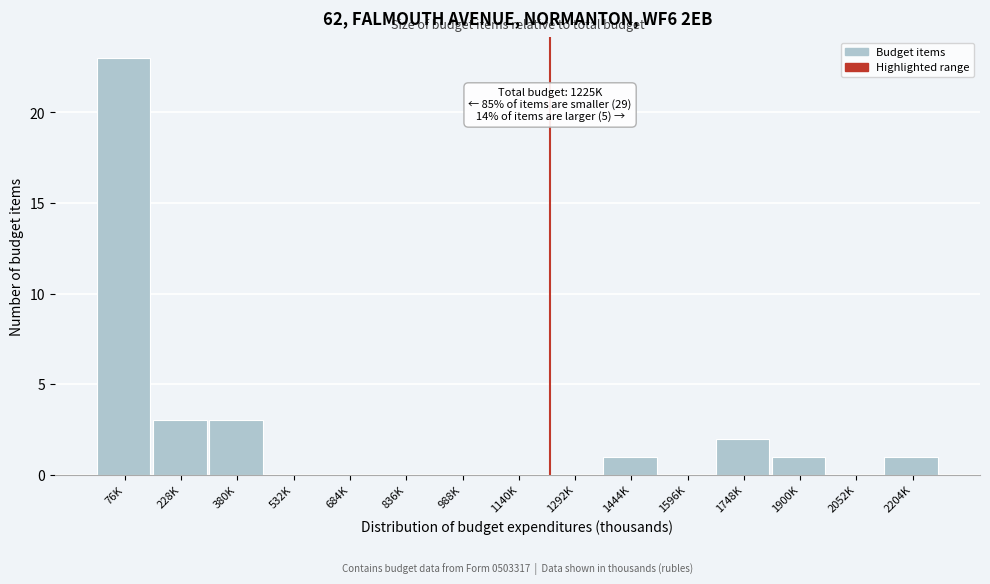

Reading right to left, extract all data points from this chart.

2204K=1	2052K=0	1900K=1	1748K=2	1596K=0	1444K=1	1292K=0	1140K=0	988K=0	836K=0	684K=0	532K=0	380K=3	228K=3	76K=23